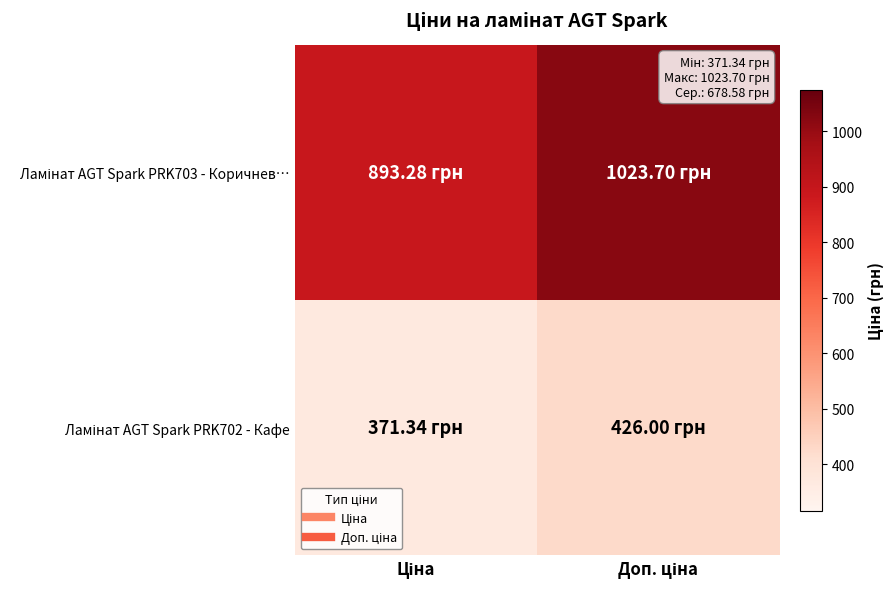

What is the spread (max minus min) of values at Доп. ціна?

597.7